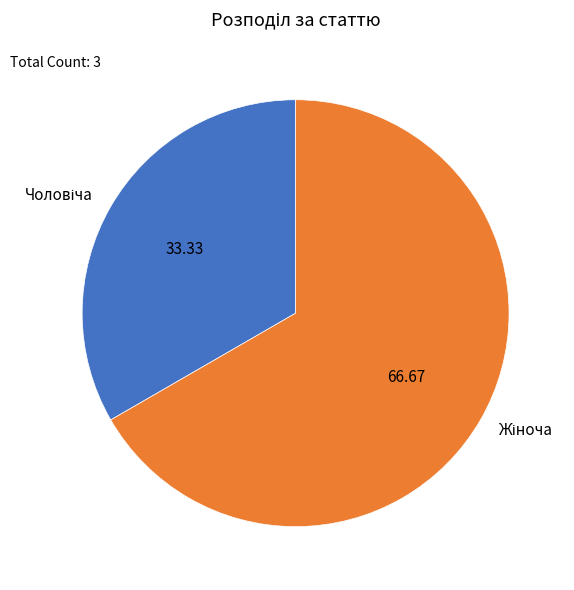

Is there a majority slice in this chart?

Yes